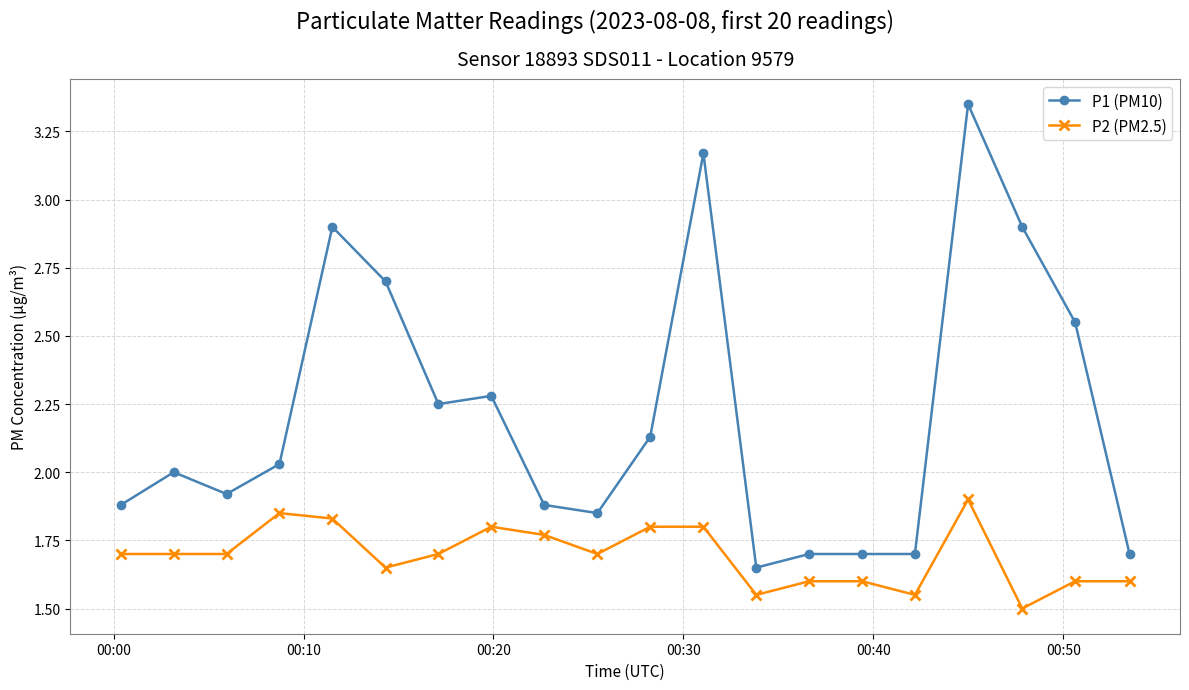

True or false: P1 (PM10) has more than 1 interior local peaks.

True